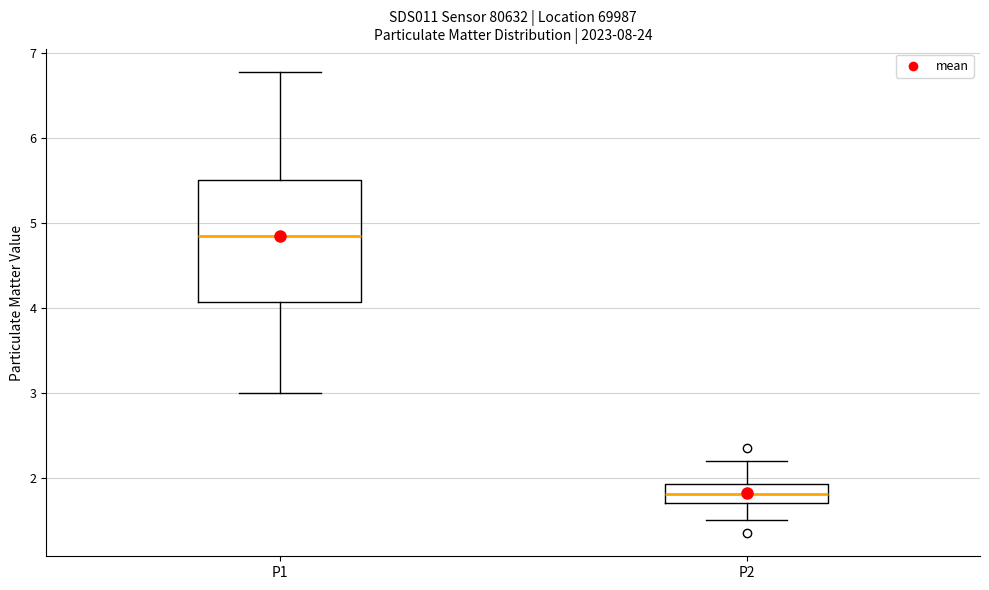

Reading left to right, transcribe this box plot: for each box, give where its median line is, the range the box spans, and where its two whiskers end, as read against the y-axis. The values are not printed on the chart, so give them approximately, as read against the axis.

P1: median 4.9, box 4.1 to 5.5, whiskers 3.0 to 6.8
P2: median 1.8, box 1.7 to 1.9, whiskers 1.5 to 2.2